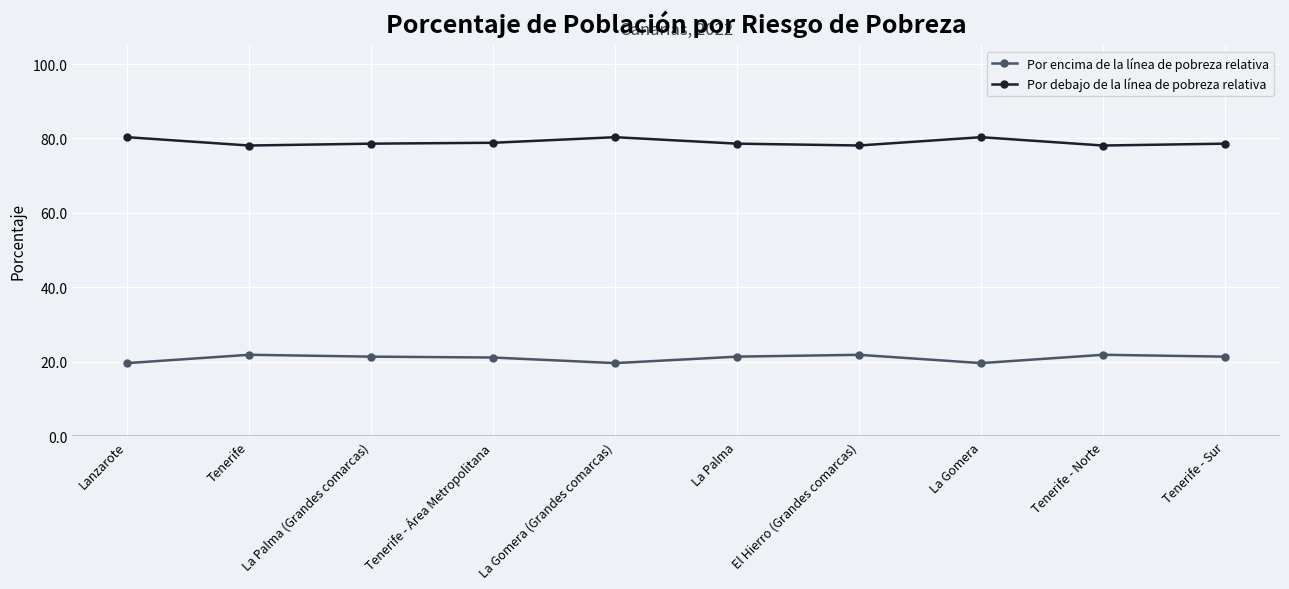

True or false: Por debajo de la línea de pobreza relativa and Por encima de la línea de pobreza relativa intersect in this chart.

False